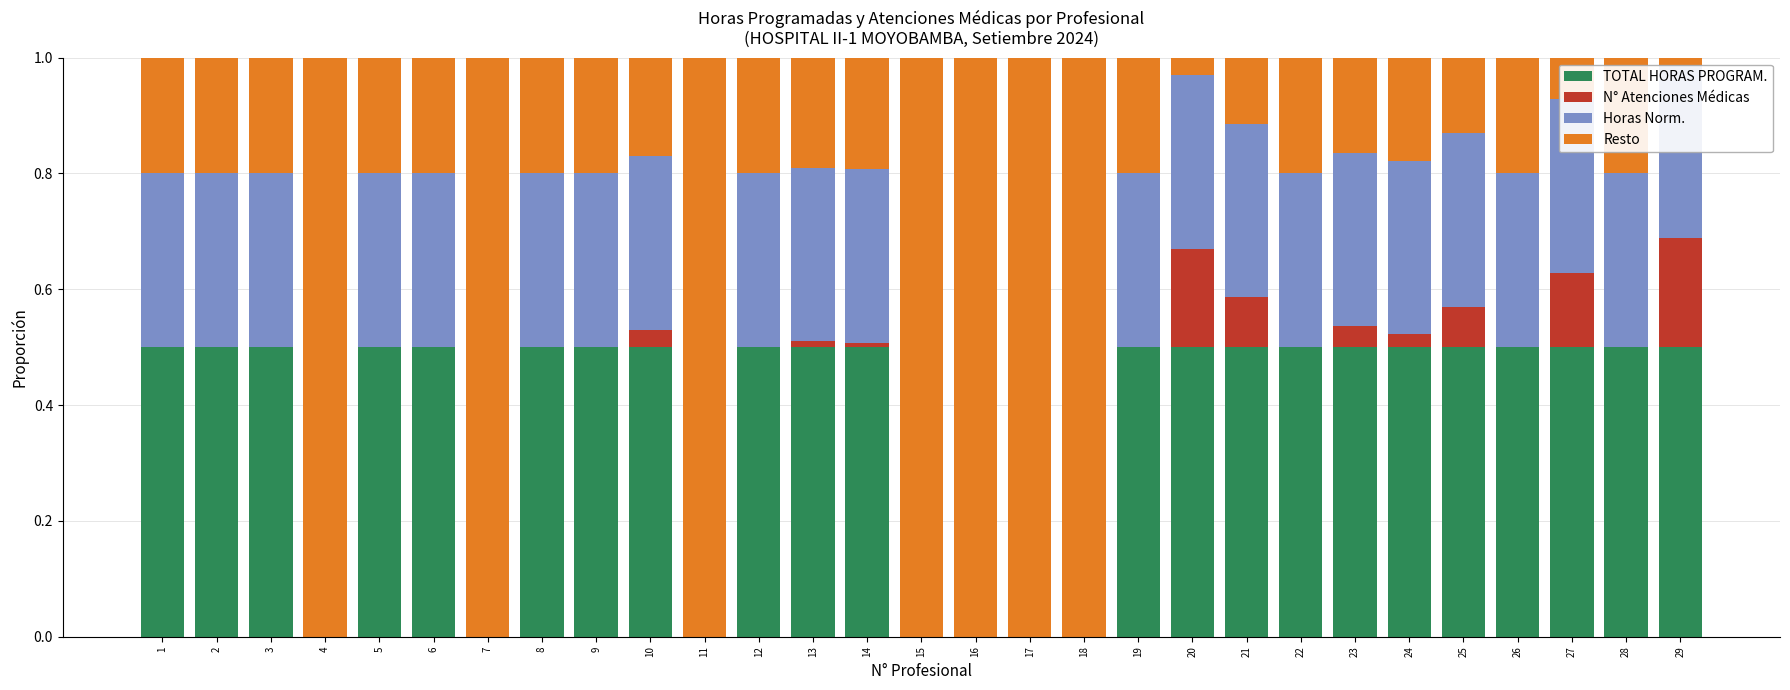

Rank the series by their maximum value, from lowest to highest.

ATENCIONES (C), HORAS NORM. (G), TOTAL HORAS (A), RESTO (T)